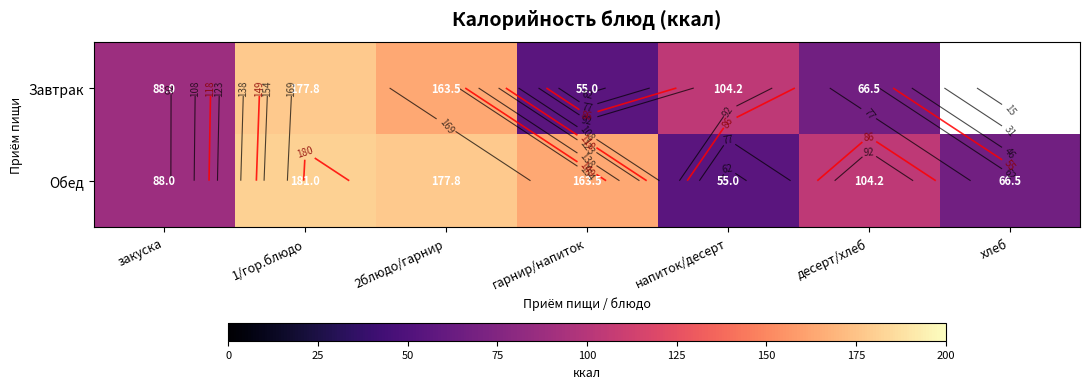

List the labels in order of Обед value, largest first.

1/гор.блюдо, 2блюдо/гарнир, гарнир/напиток, десерт/хлеб, закуска, хлеб, напиток/десерт